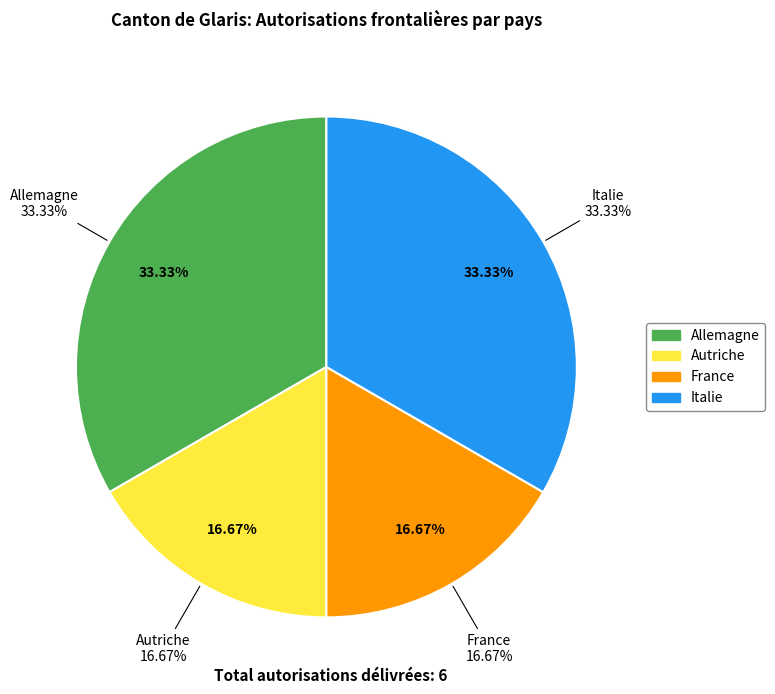

Count the number of slices in the pie.

4